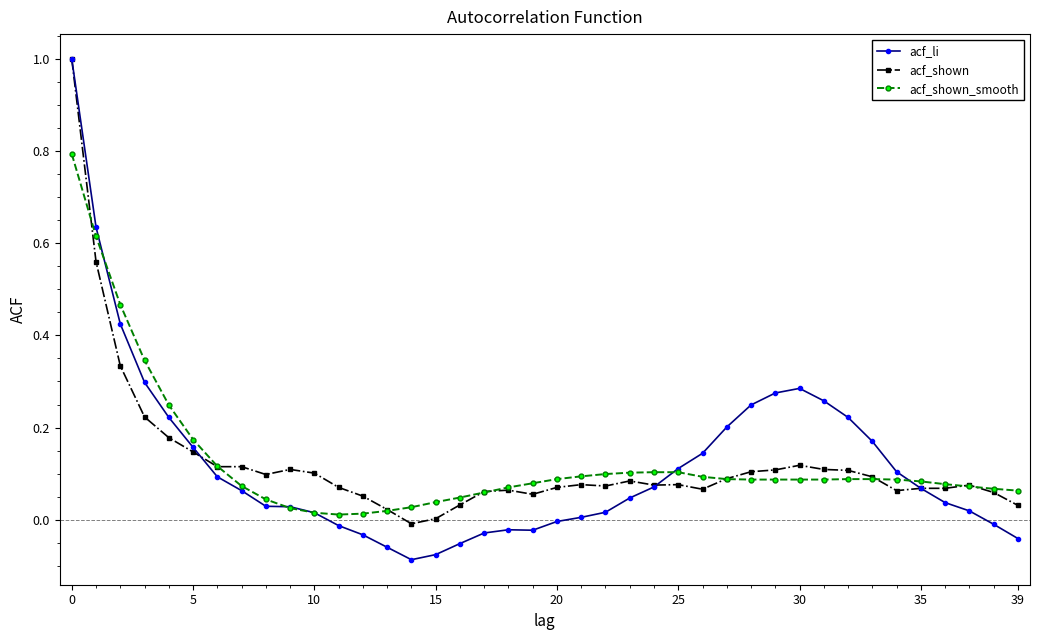

Which series has the largest range (max minus min)?

acf_li